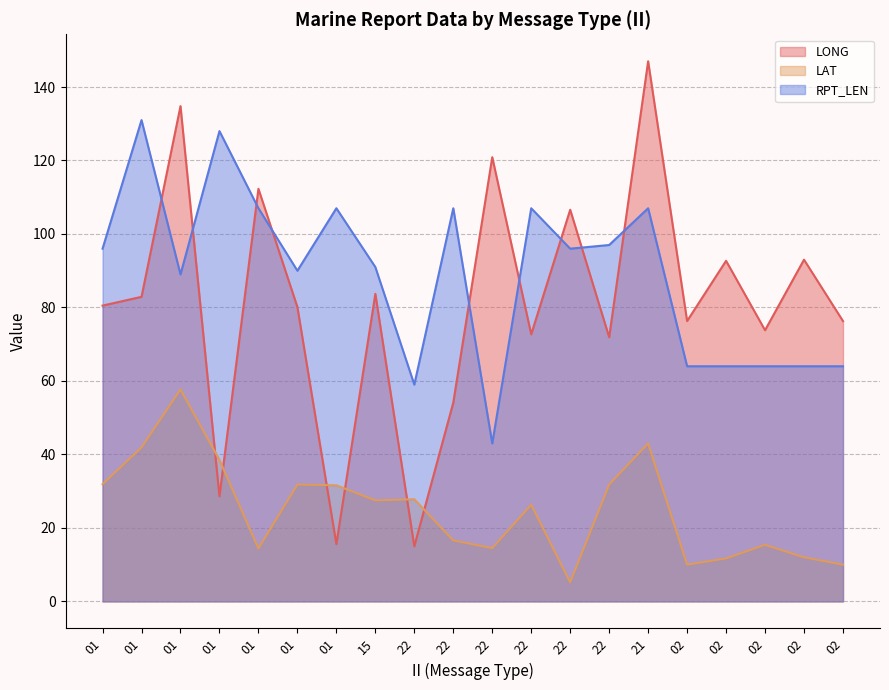

What is the difference between the second highest and minimum values in the RPT_LEN series?

85.0